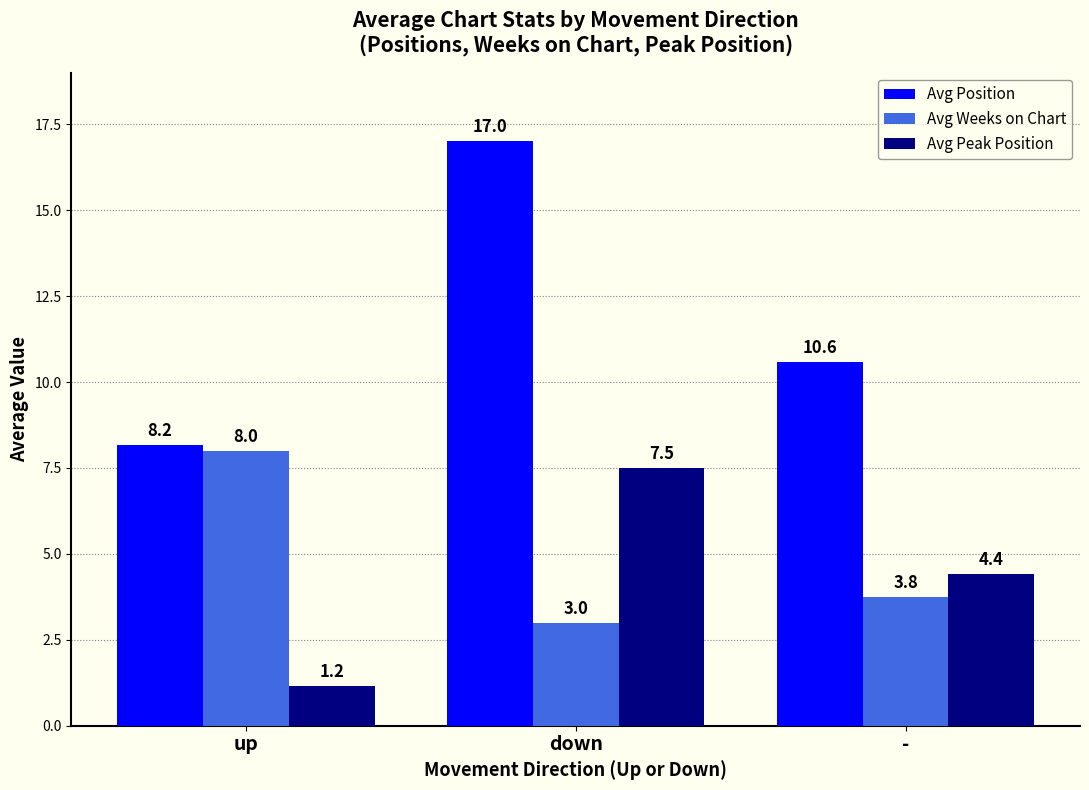

What is the total value across all series at down?

27.5